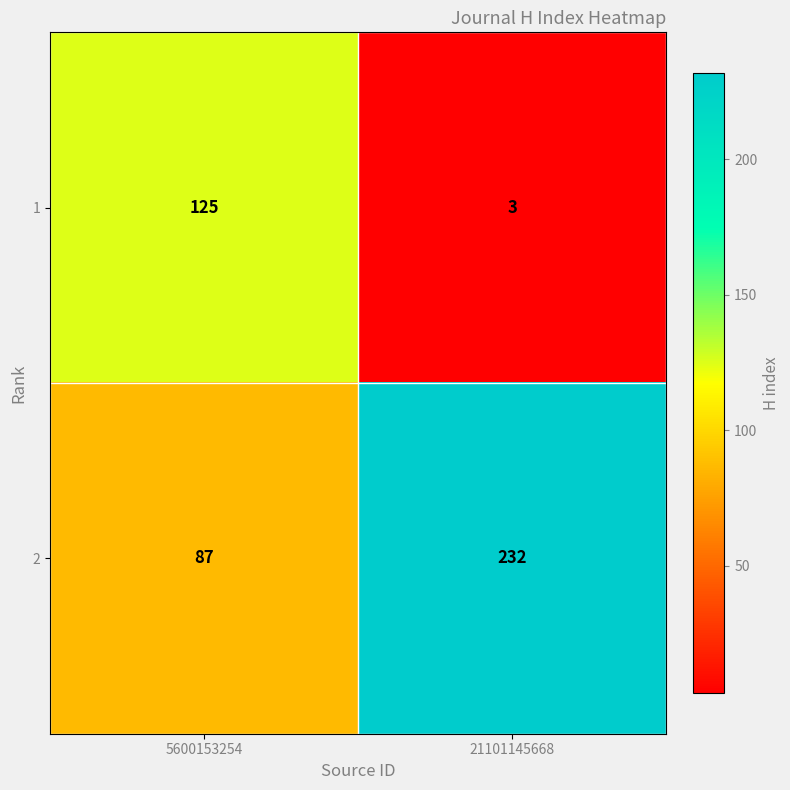

What is the sum of the 1 values at 21101145668 and 5600153254?

128